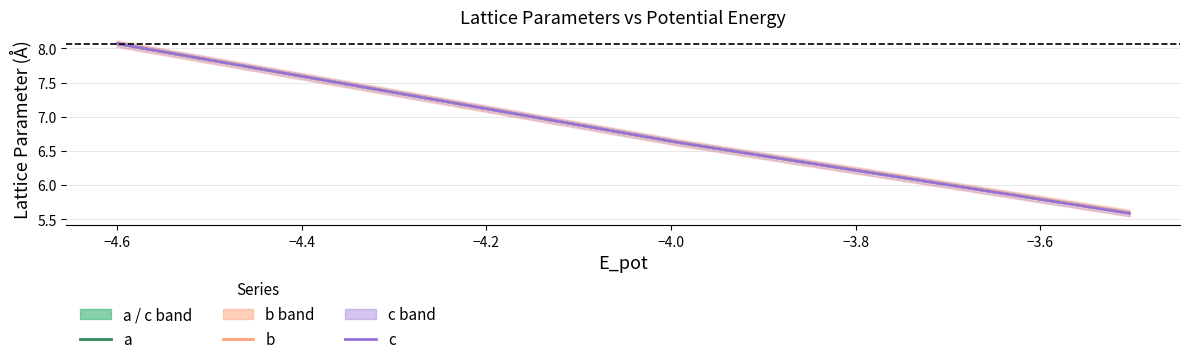

True or false: c has more than 2 points higher than both neighbors.

True